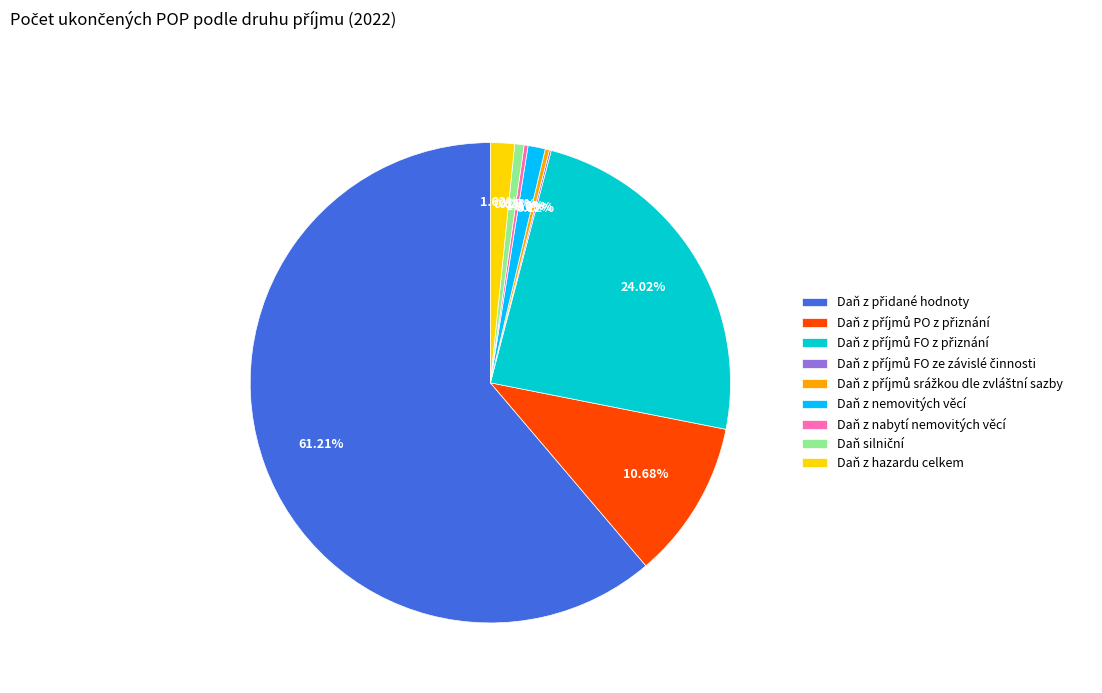

Is there any slice that represents more than half of the pie?

Yes